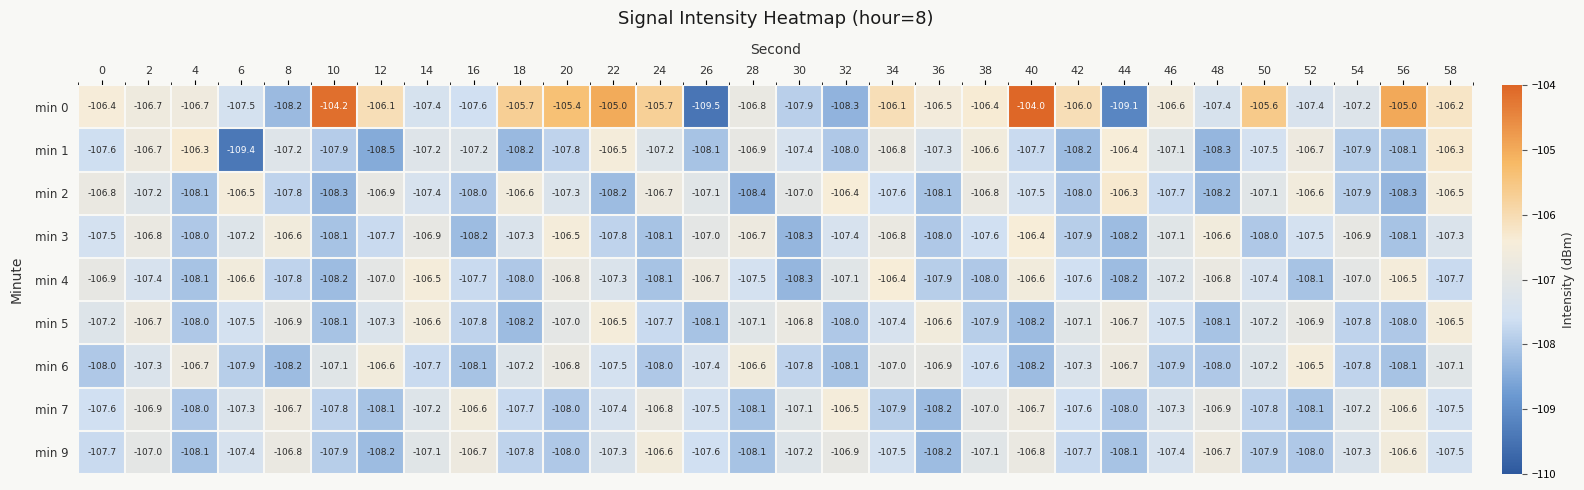

What is the difference between the maximum and minimum values in the min 2 series?

2.1